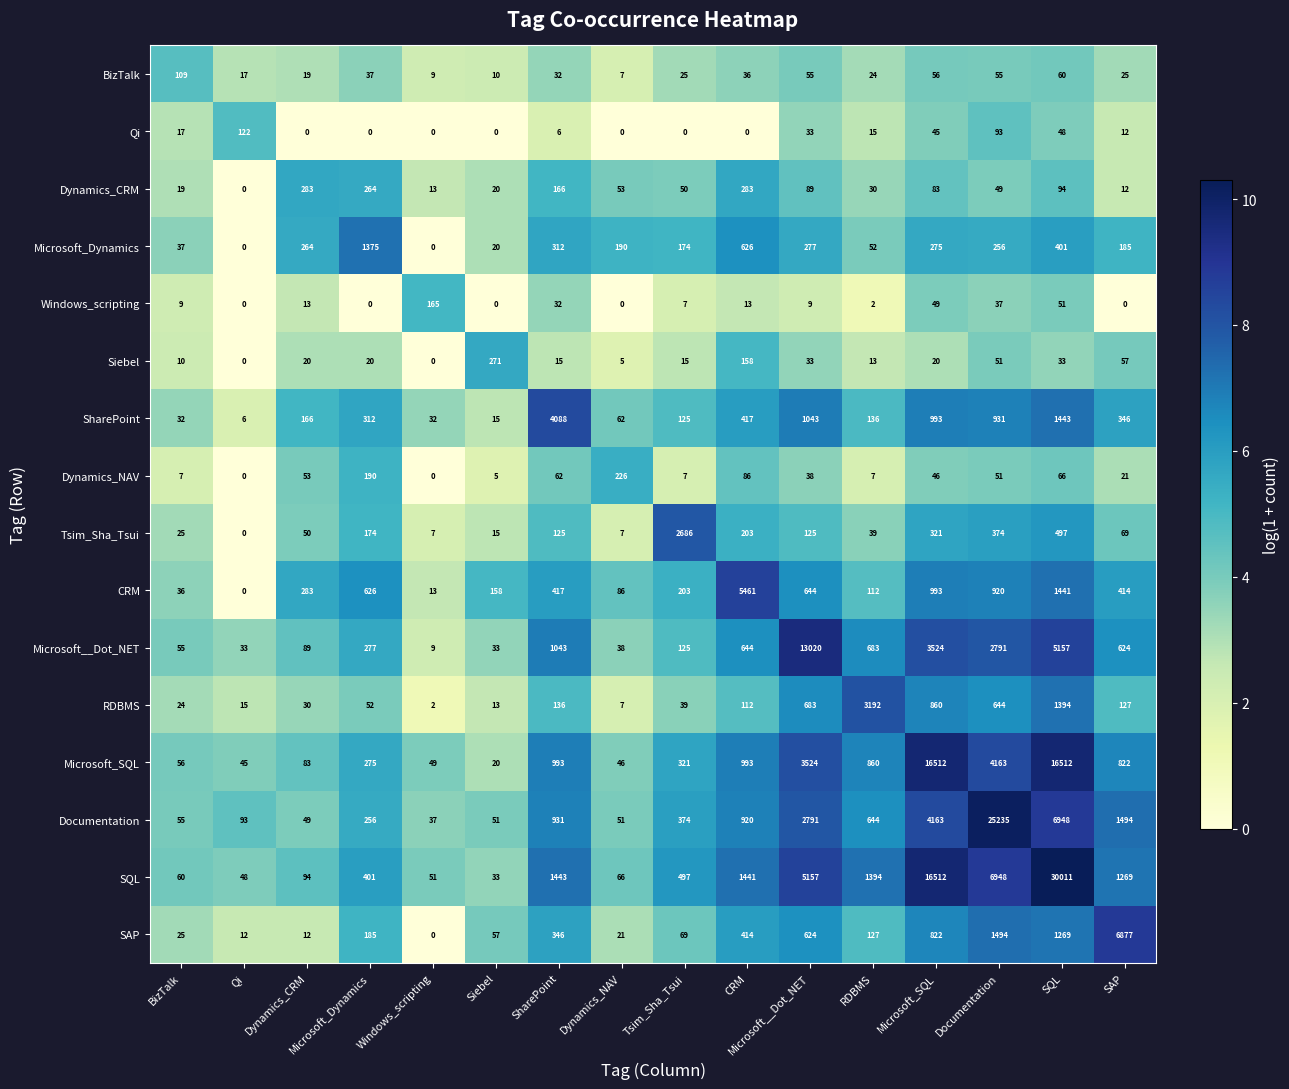

The value of SharePoint at Qi is 3. True or false?

False